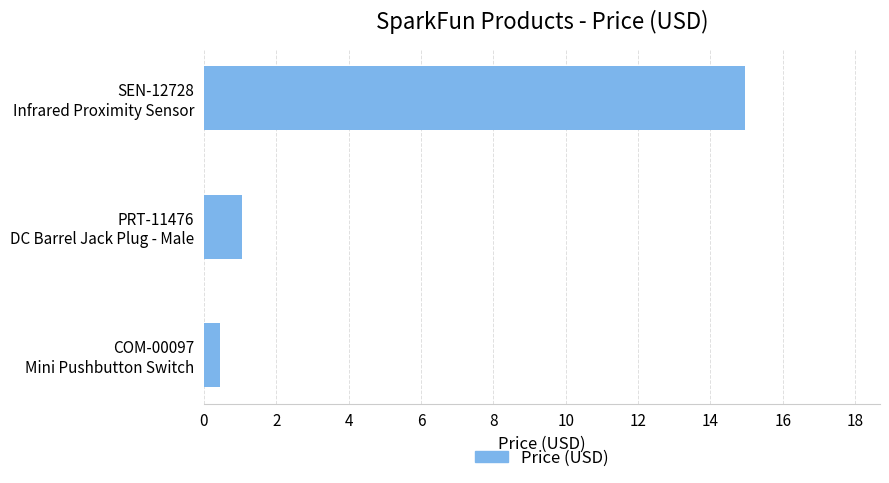

What is the minimum value shown in the chart?

0.5